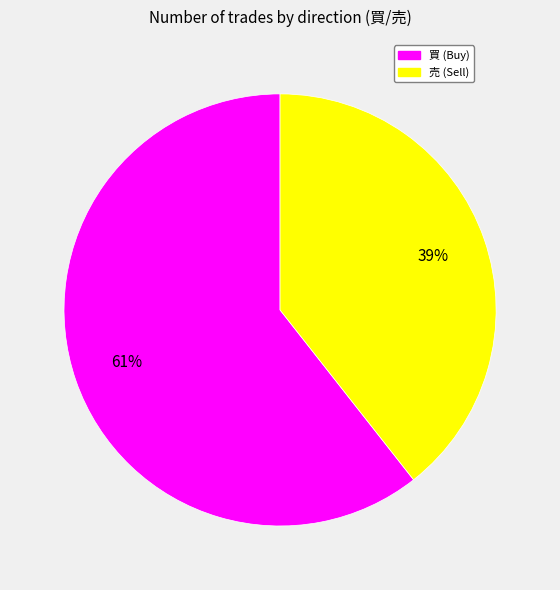

How many slices are in this pie chart?

2